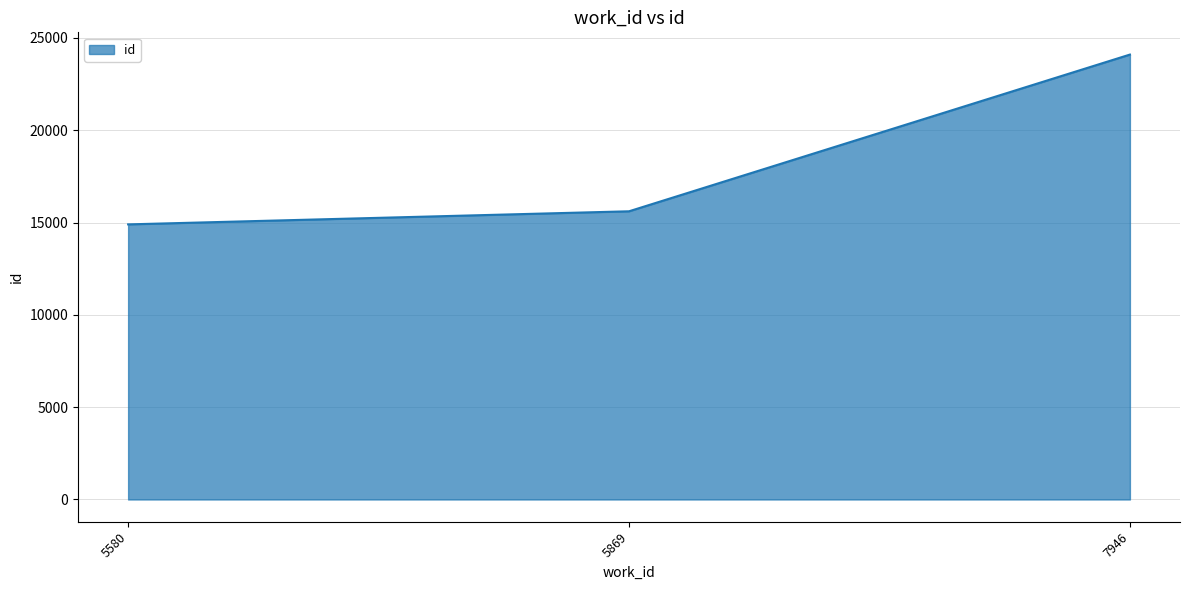

At which label is the value closest to 19497?

5869